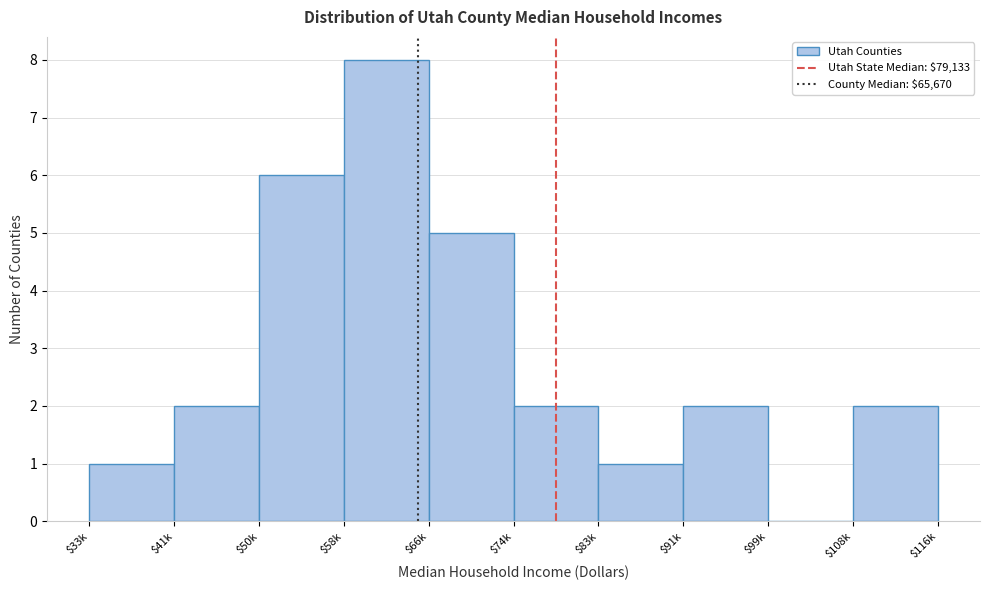

Which label corresponds to the largest value in the chart?

$58k